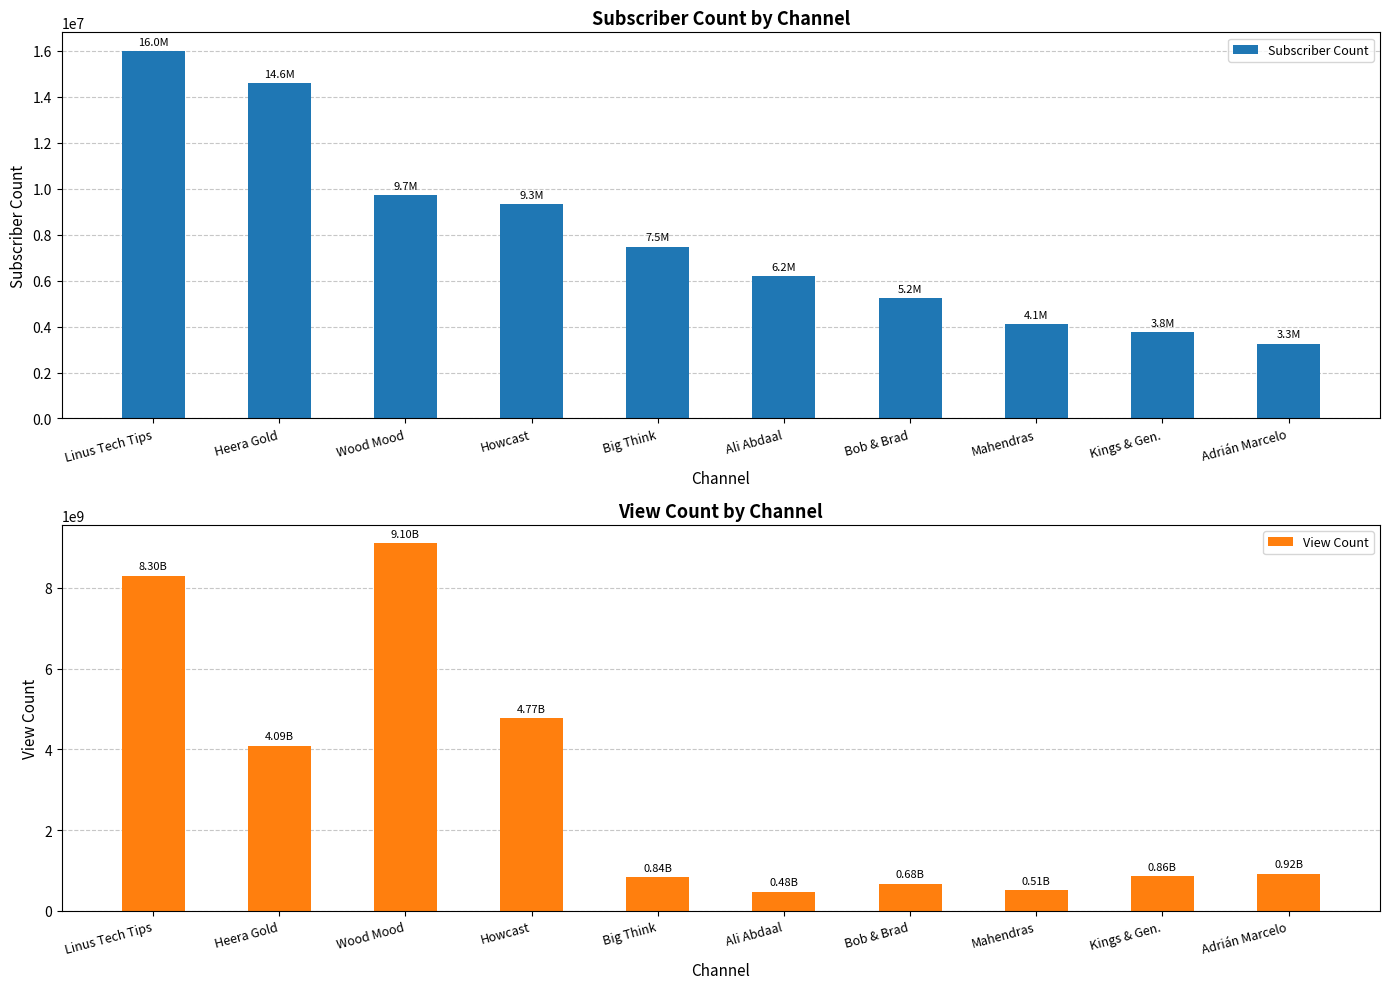

What is the difference between the maximum and second lowest values in the View Count series?

8593570916